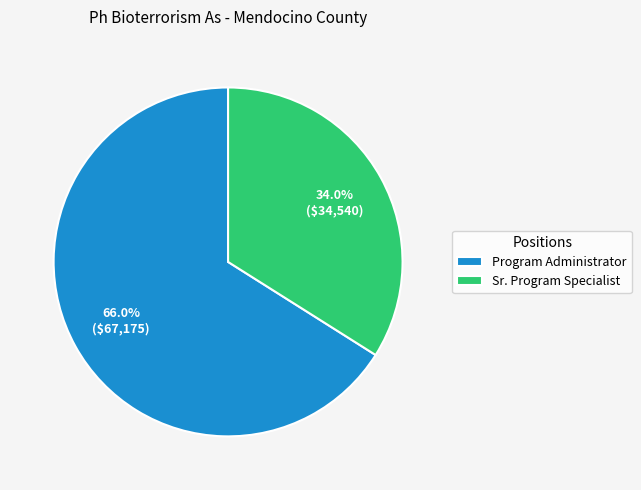

How many slices are in this pie chart?

2